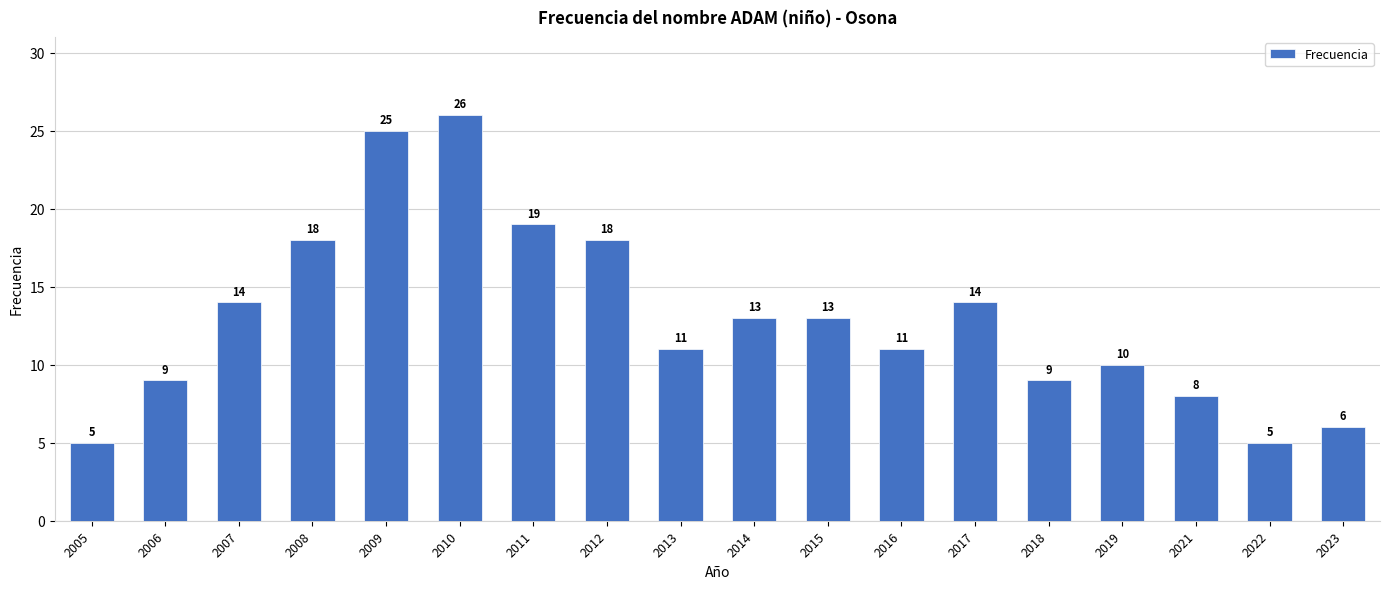

Between 2017 and 2013, which is larger?

2017